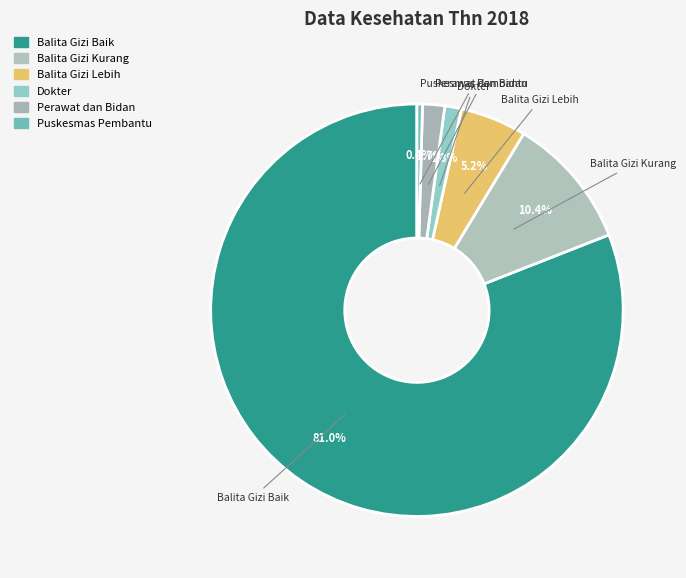

Is there a majority slice in this chart?

Yes